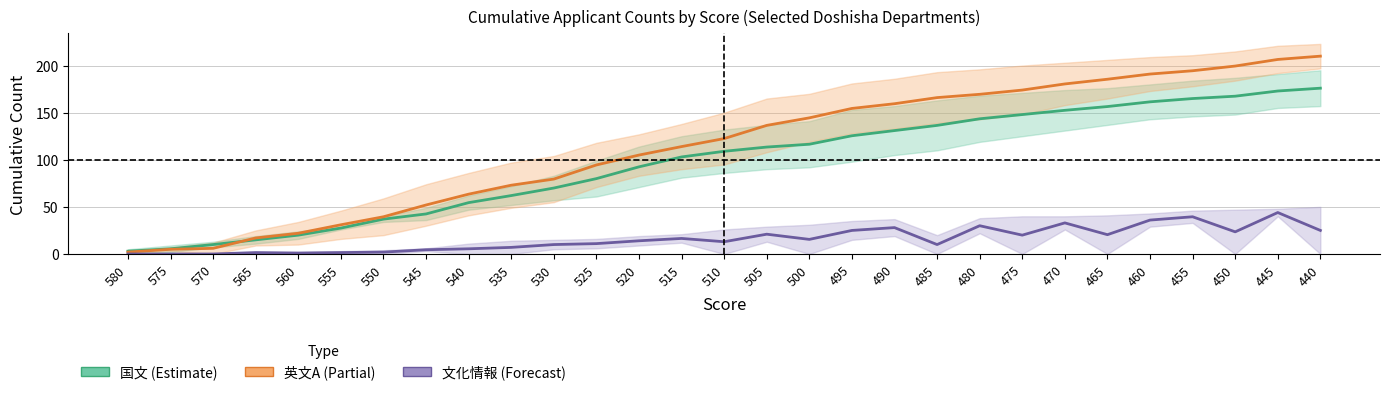

True or false: 文化情報 (Forecast) has more than 0 interior local peaks.

True